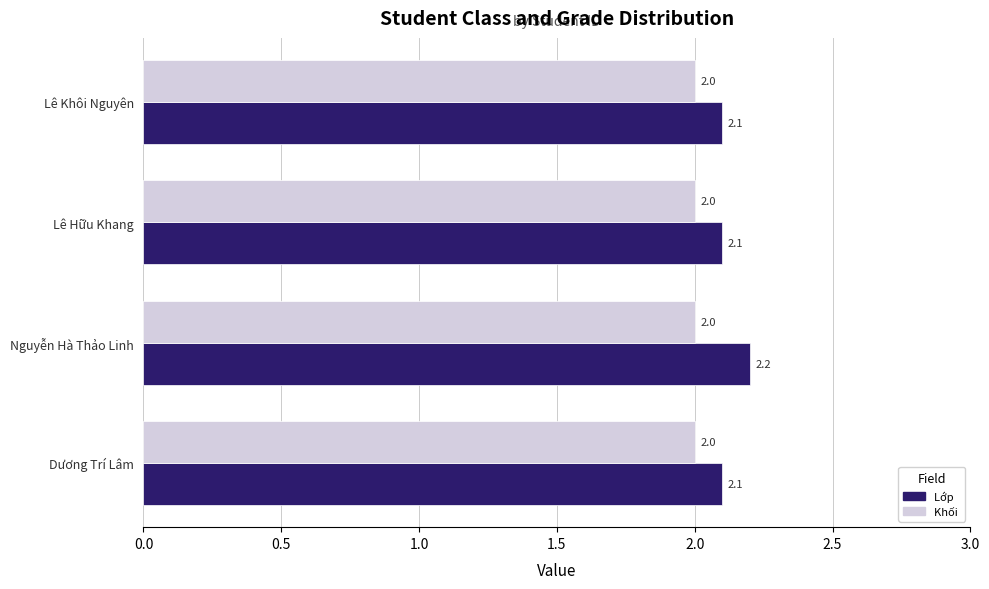

At which category is the sum across all series the highest?

Nguyễn Hà Thảo Linh